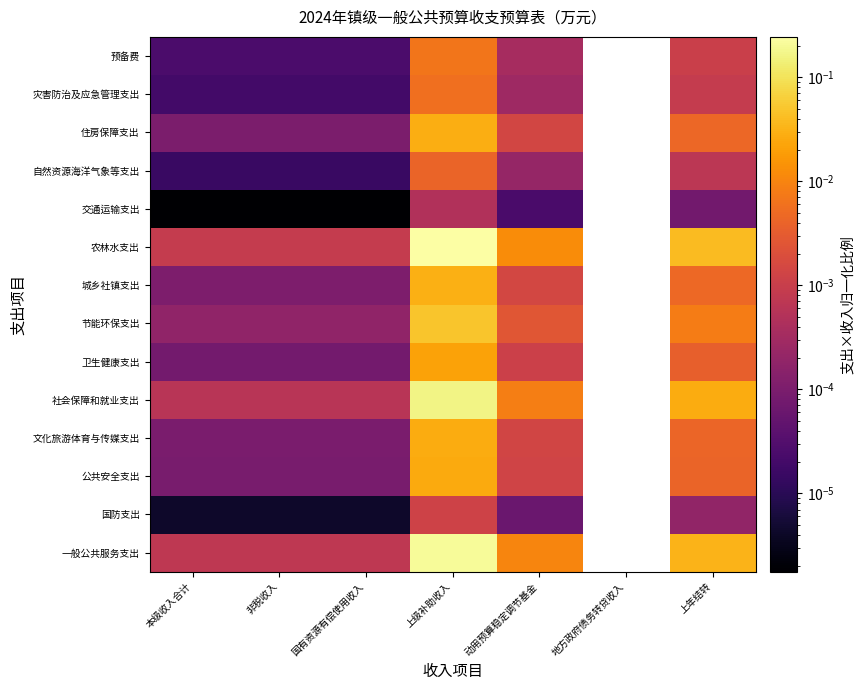

At which label does 卫生健康支出 reach its peak?

上级补助收入